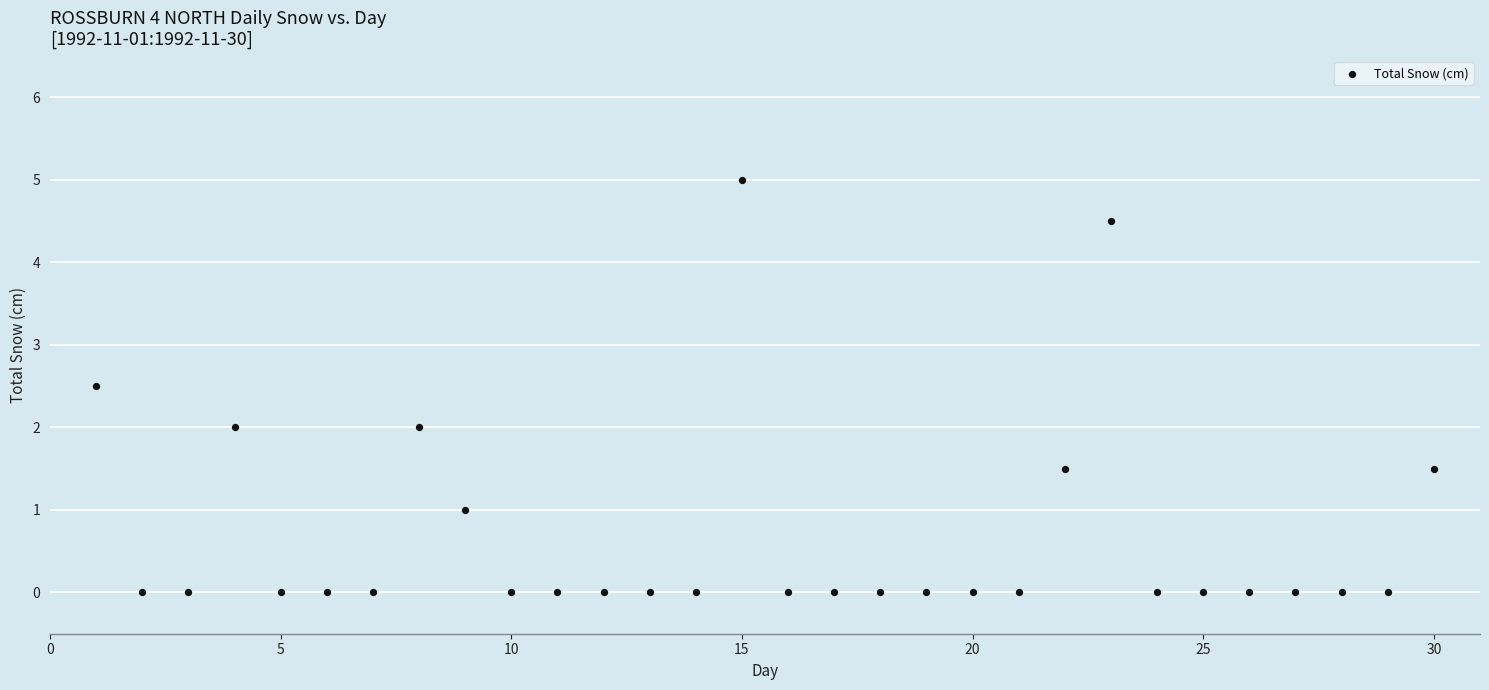

What is the range of Y values (max minus min)?

5.0